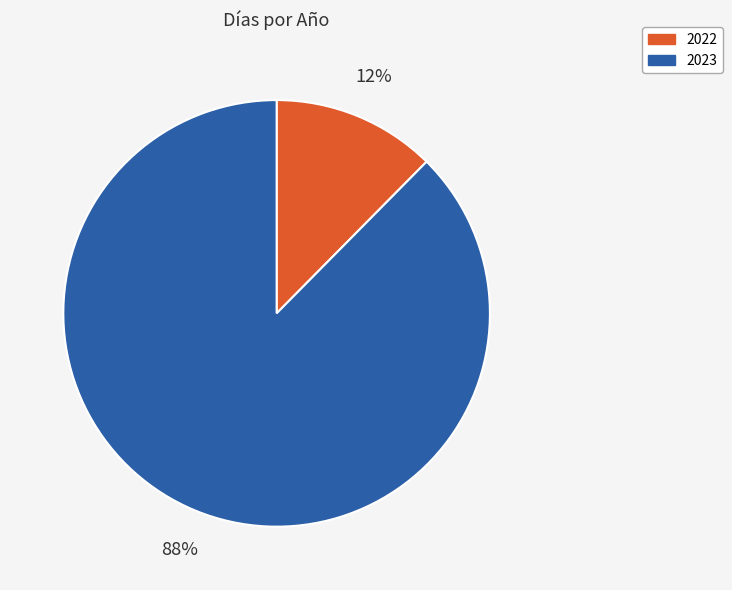

Is it true that 2023 is 88% of the pie?

True